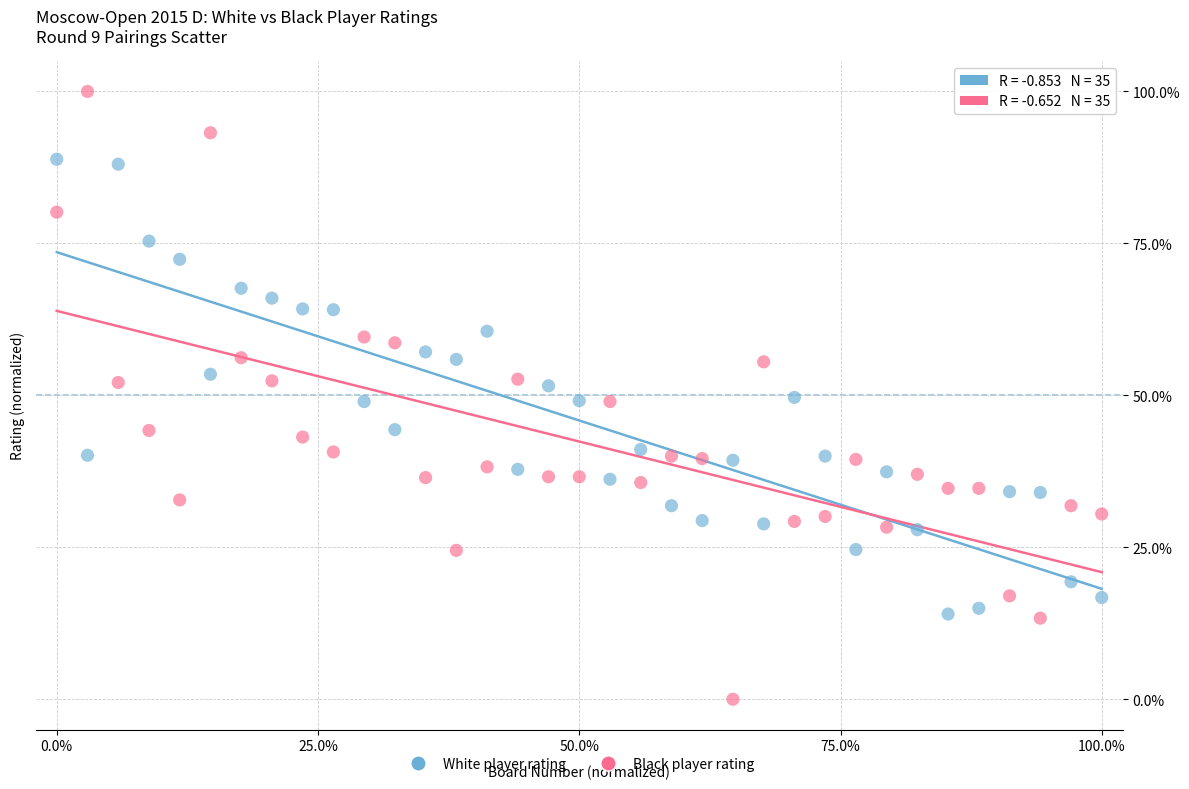

Which series reaches the maximum Y coordinate?

Black player rating